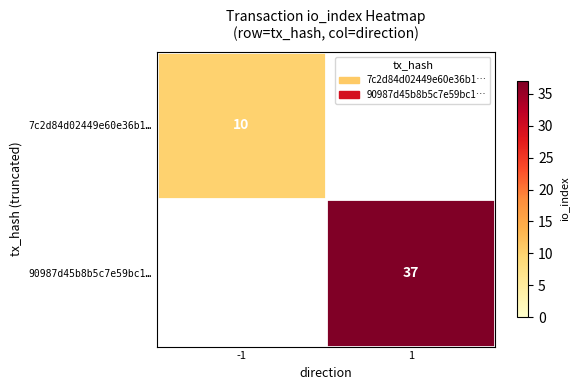

Is the value of 7c2d84d02449e60e36b1… at -1 greater than the value of 90987d45b8b5c7e59bc1… at 1?

No